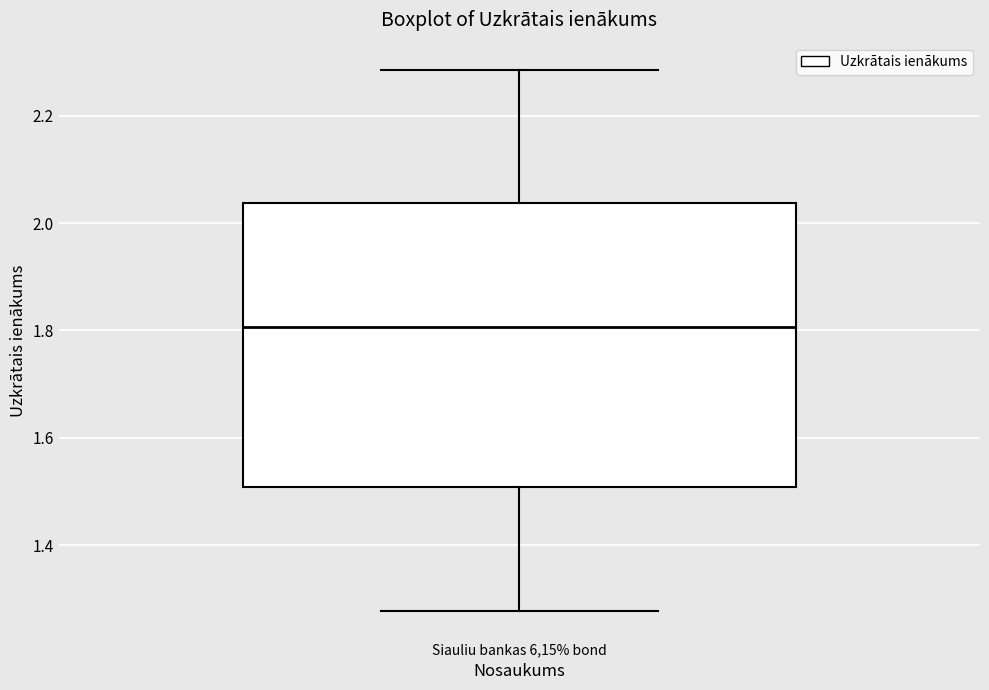

Where does the median line of the box for Siauliu bankas 6,15% bond sit on the y-axis? The values are not printed on the chart, so give them approximately, as read against the axis.

1.80